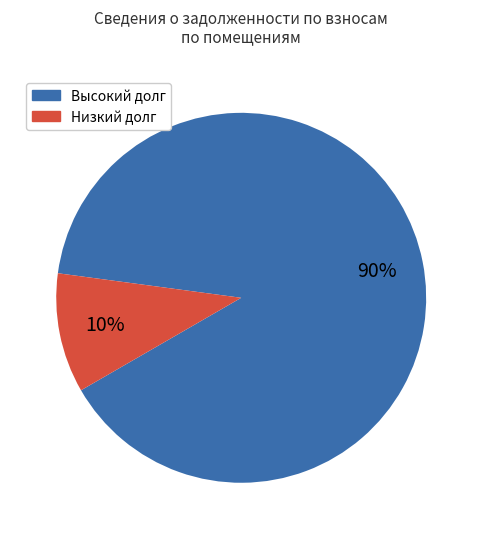

Does any single category account for the majority?

Yes